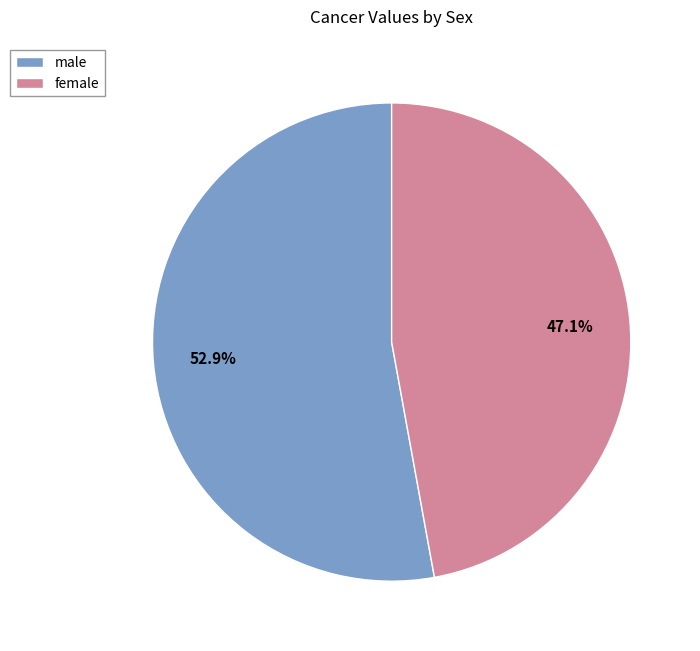

Rank the categories by value from highest to lowest.

male, female